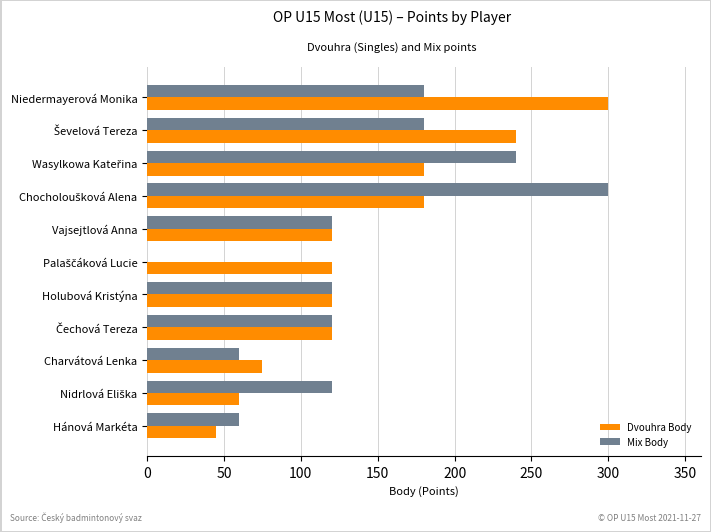

What is the maximum value for Dvouhra Body?

300